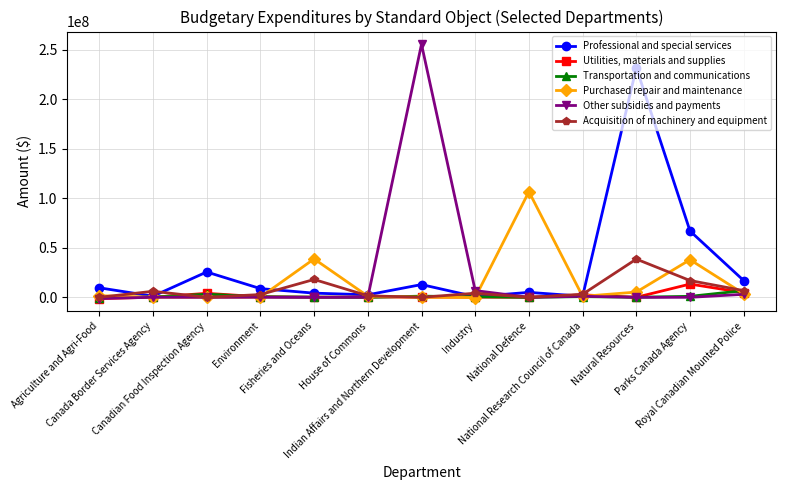

Which series has the largest range (max minus min)?

Other subsidies and payments